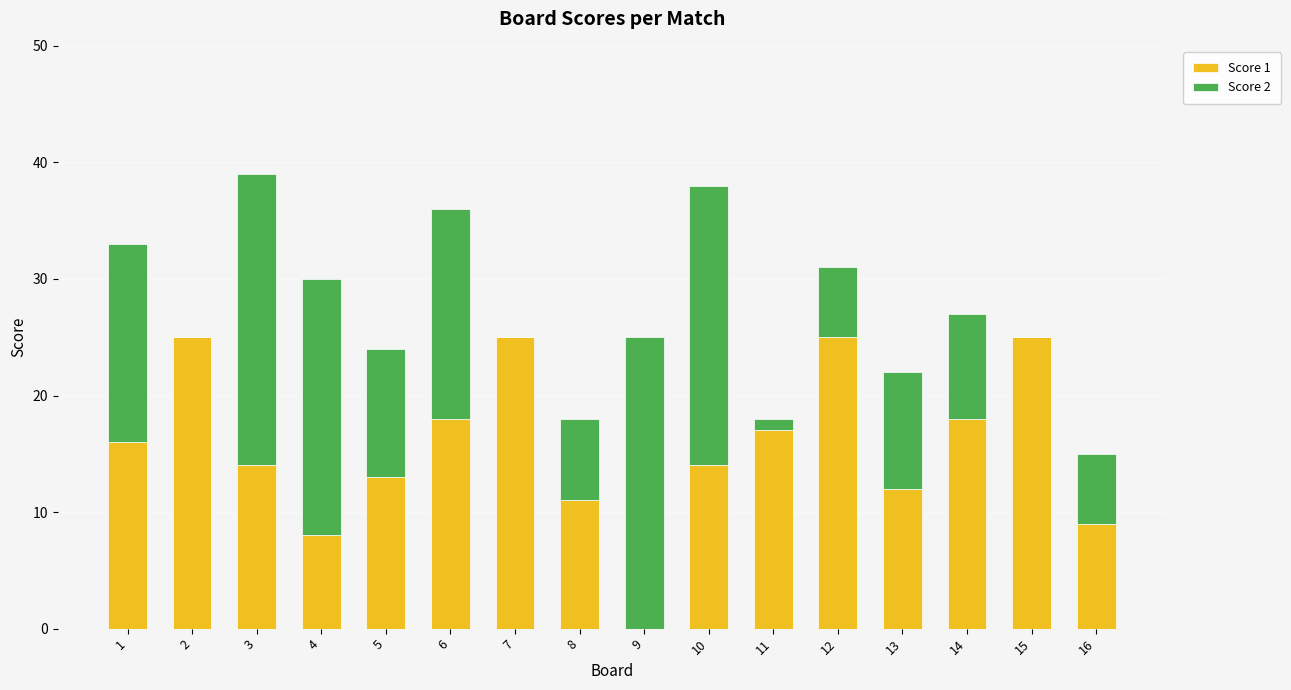

Are the bars grouped side by side (vs. stacked)?

No